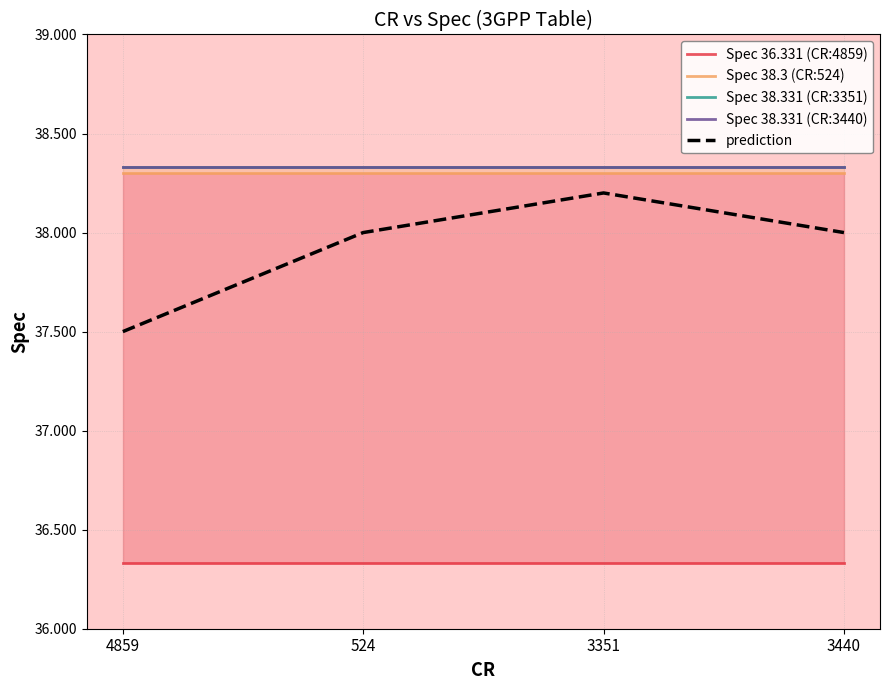

Between 4859 and 3440, which series saw the biggest shift?

prediction